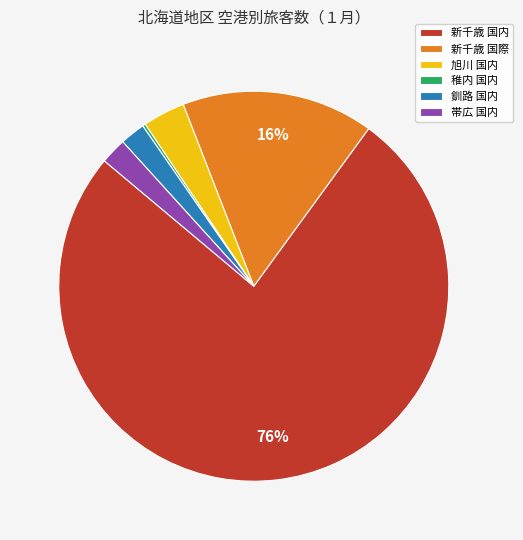

To the nearest percent, what is the average slice percentage?

17%